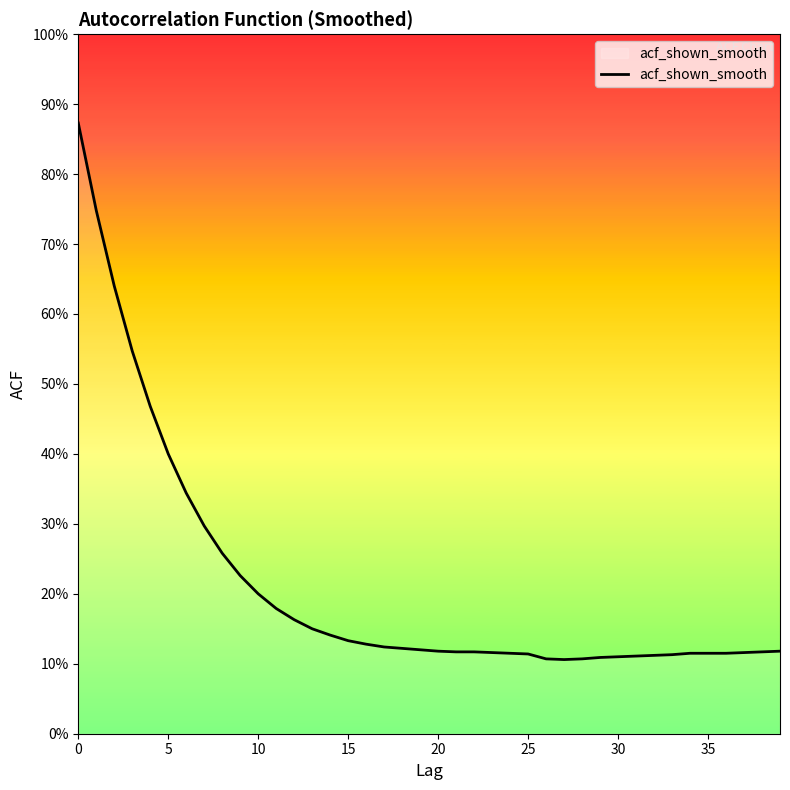

At which category does the data reach its first local valley?

27